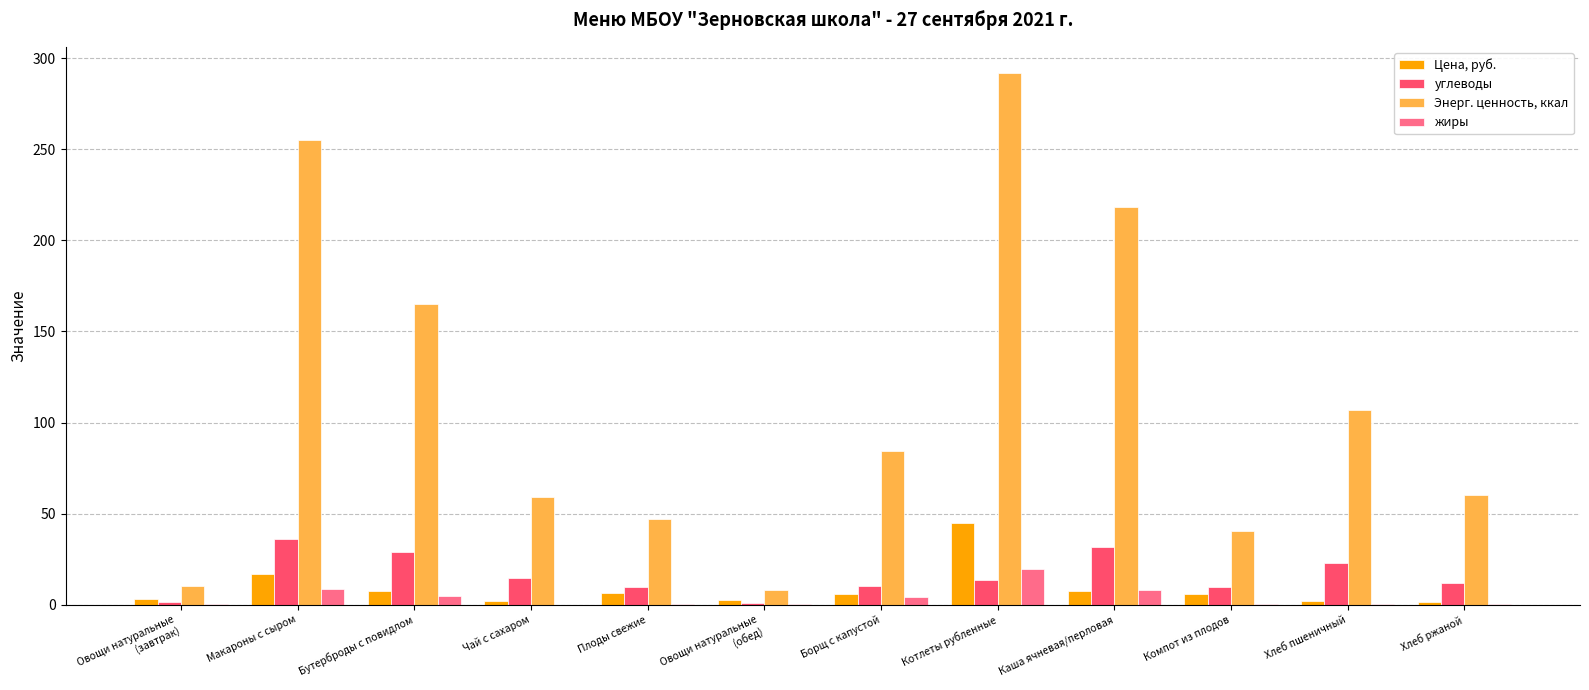

Is the value of Энерг. ценность, ккал at Компот из плодов greater than the value of углеводы at Овощи натуральные
(обед)?

Yes